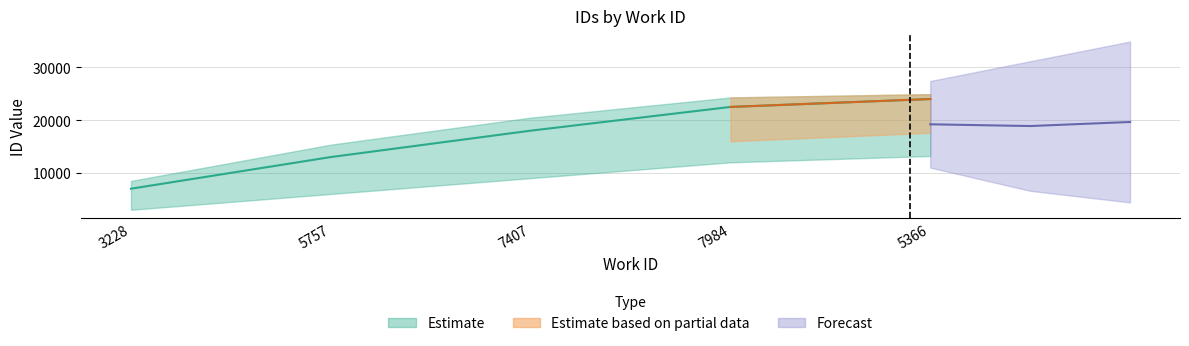

What is the label of the 4th point from the left?

7984